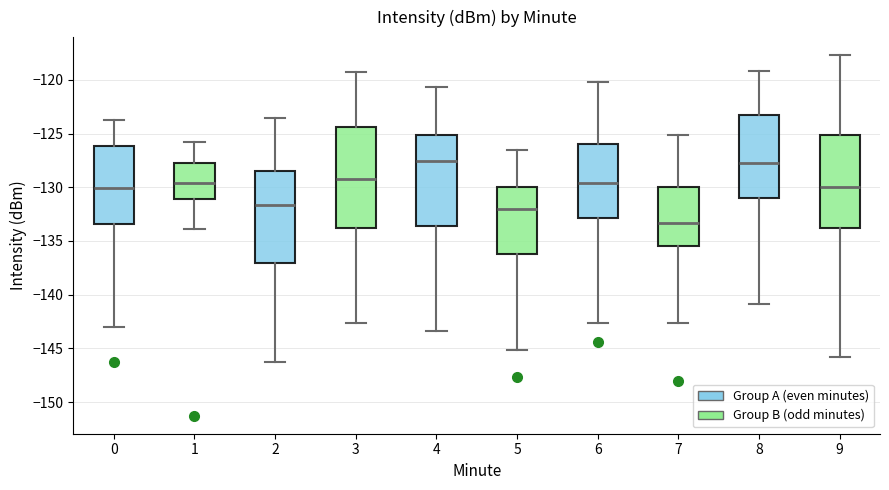

Reading left to right, transcribe this box plot: for each box, give where its median line is, the range the box spans, and where its two whiskers end, as read against the y-axis. The values are not printed on the chart, so give them approximately, as read against the axis.

0: median -130.0, box -133.5 to -126.0, whiskers -143.0 to -123.5
1: median -129.5, box -131.0 to -127.5, whiskers -134.0 to -126.0
2: median -131.5, box -137.0 to -128.5, whiskers -146.0 to -123.5
3: median -129.0, box -134.0 to -124.5, whiskers -142.5 to -119.0
4: median -127.5, box -133.5 to -125.0, whiskers -143.5 to -120.5
5: median -132.0, box -136.5 to -130.0, whiskers -145.0 to -126.5
6: median -129.5, box -133.0 to -126.0, whiskers -142.5 to -120.0
7: median -133.5, box -135.5 to -130.0, whiskers -142.5 to -125.0
8: median -127.5, box -131.0 to -123.0, whiskers -141.0 to -119.0
9: median -130.0, box -134.0 to -125.0, whiskers -146.0 to -117.5